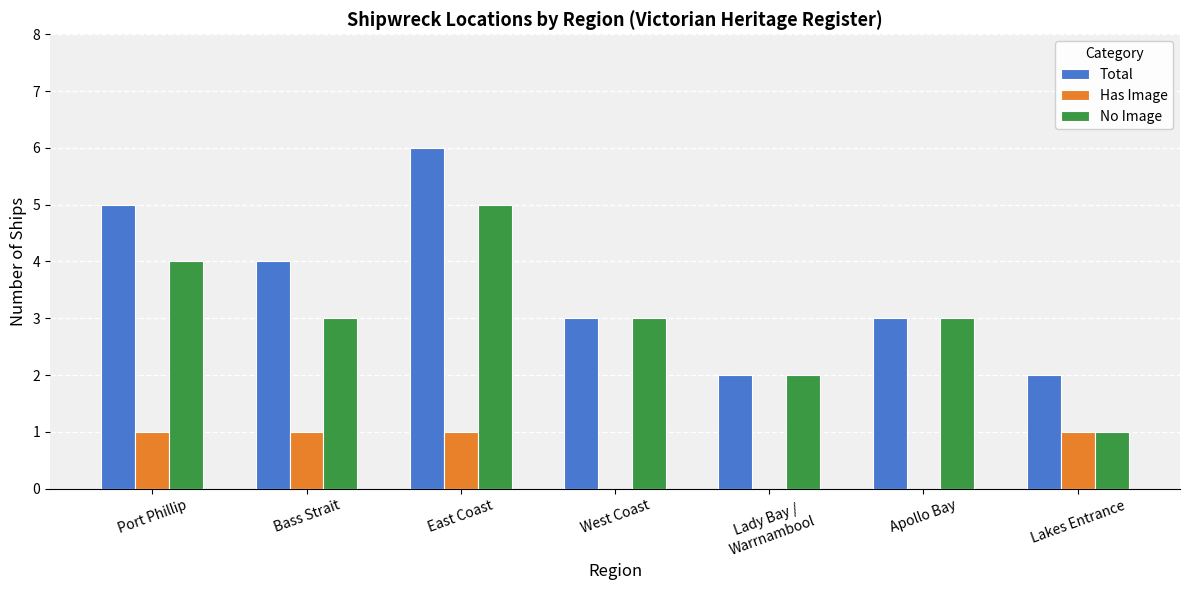

Is the value of Has Image at Lakes Entrance greater than the value of Total at West Coast?

No